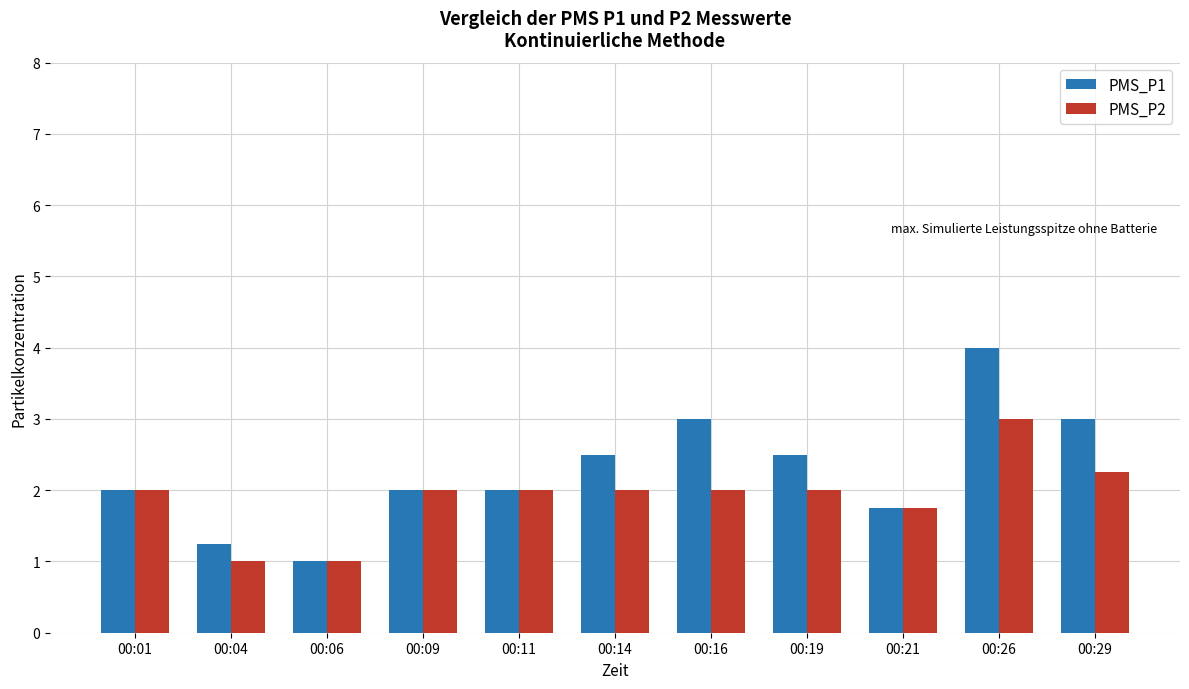

Between 00:01 and 00:04, which series saw the biggest shift?

PMS_P2